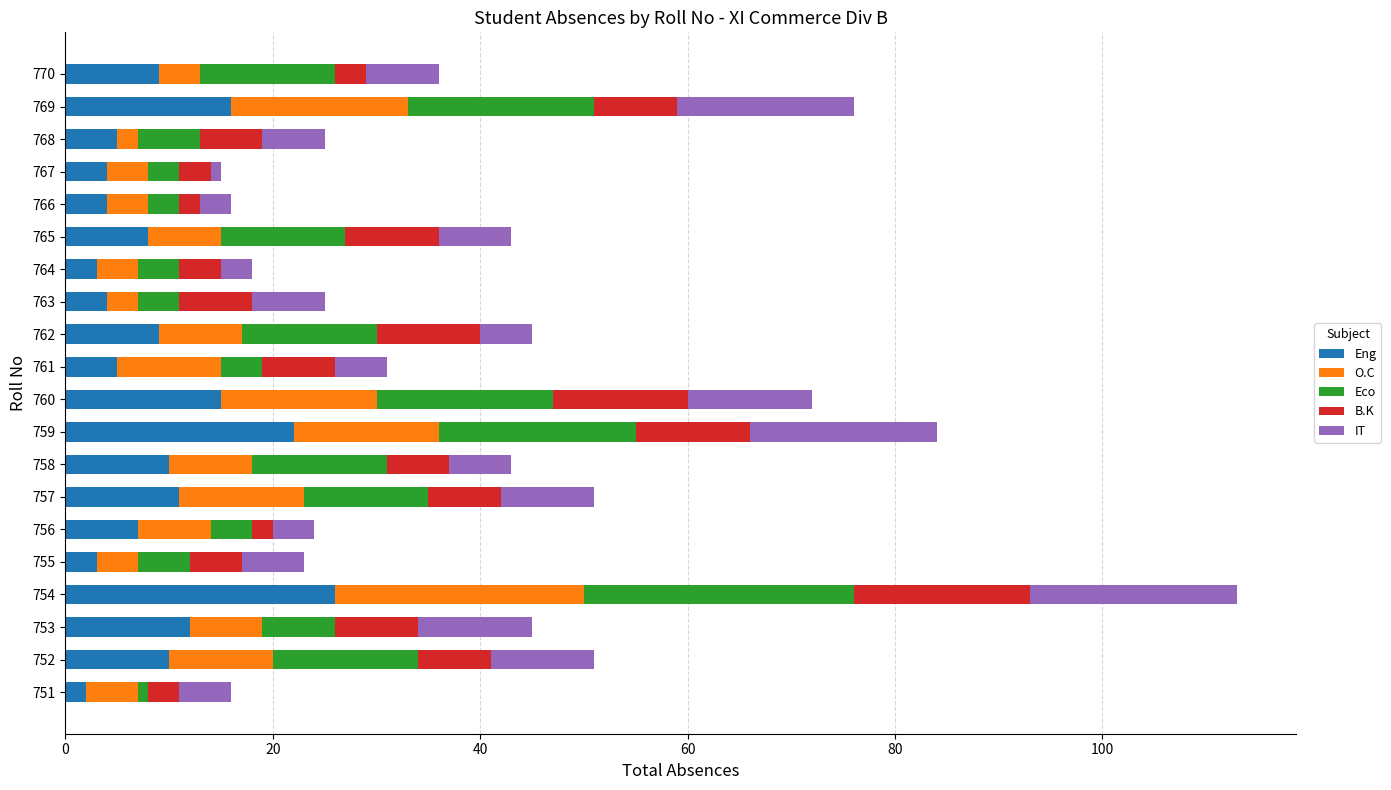

At which category is the sum across all series the highest?

754